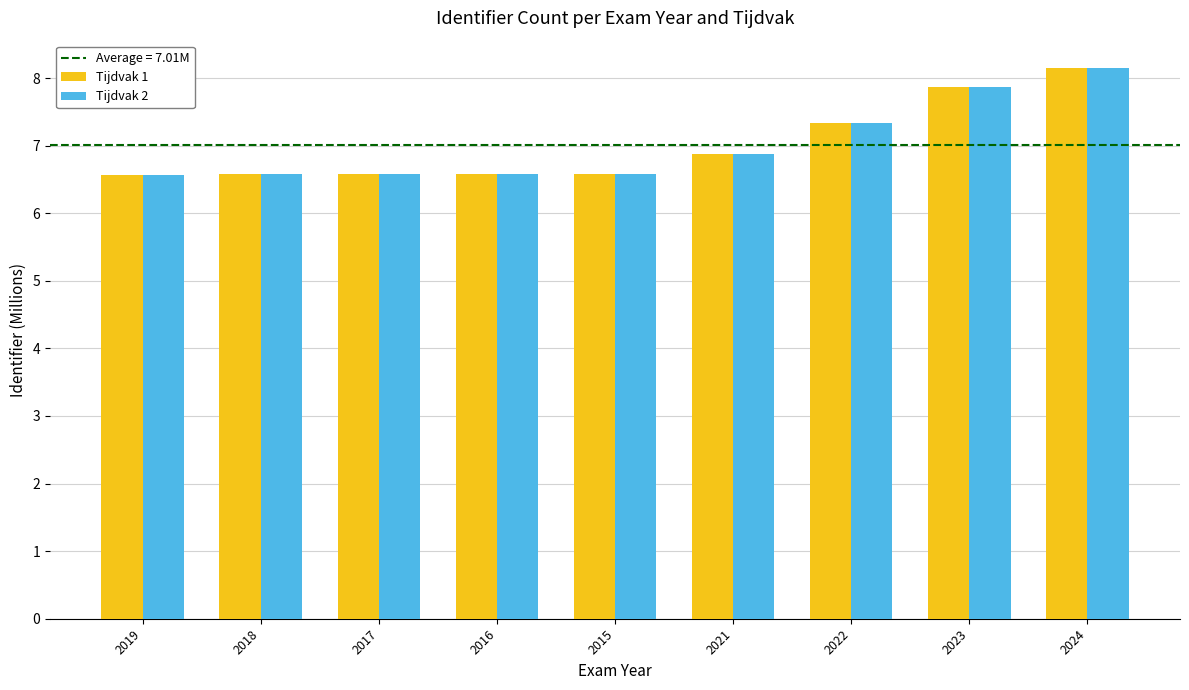

What is the maximum value for Tijdvak 1?

8.1